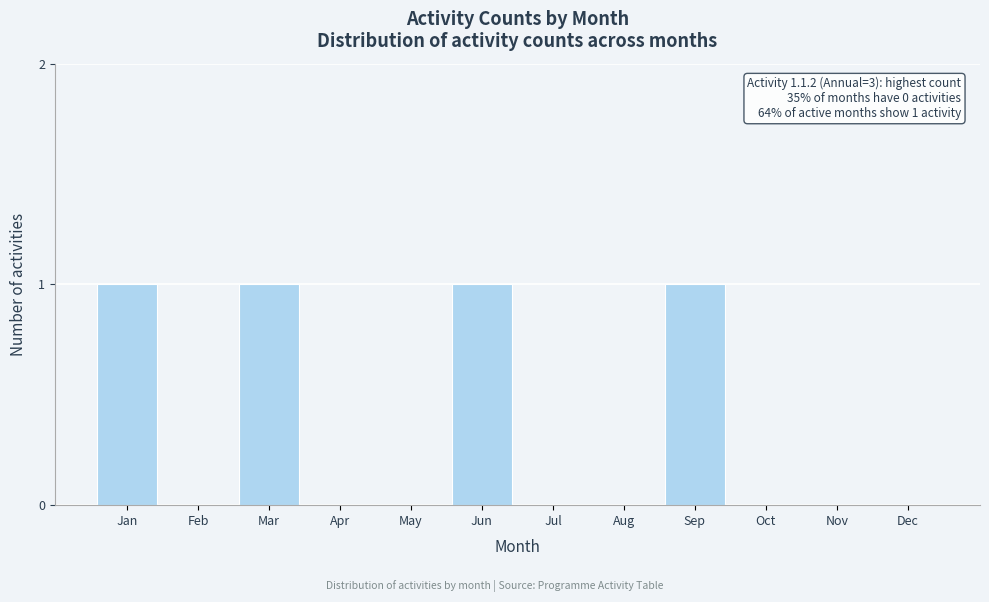

Reading left to right, list all the values displayed in this chart.

Jan=1	Feb=0	Mar=1	Apr=0	May=0	Jun=1	Jul=0	Aug=0	Sep=1	Oct=0	Nov=0	Dec=0